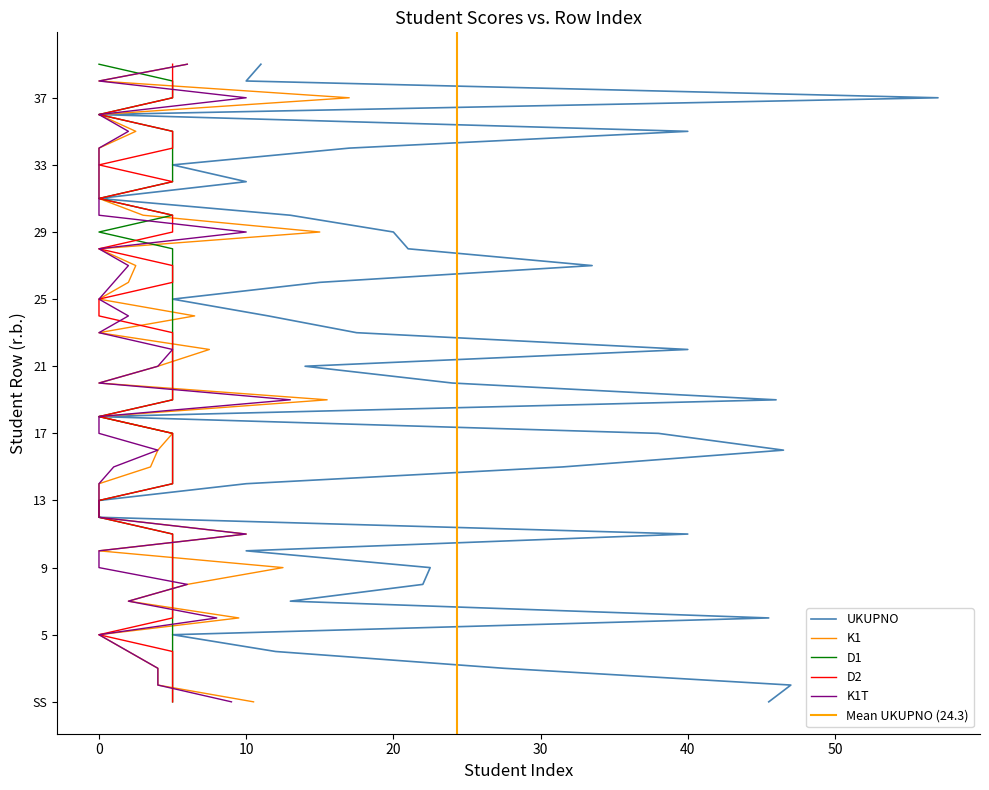

The D1 series shows 5.0 at 22. True or false?

True